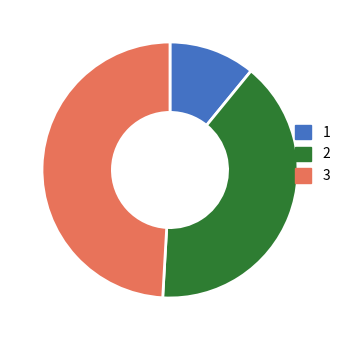

The 1 slice represents 21% of the pie. True or false?

False